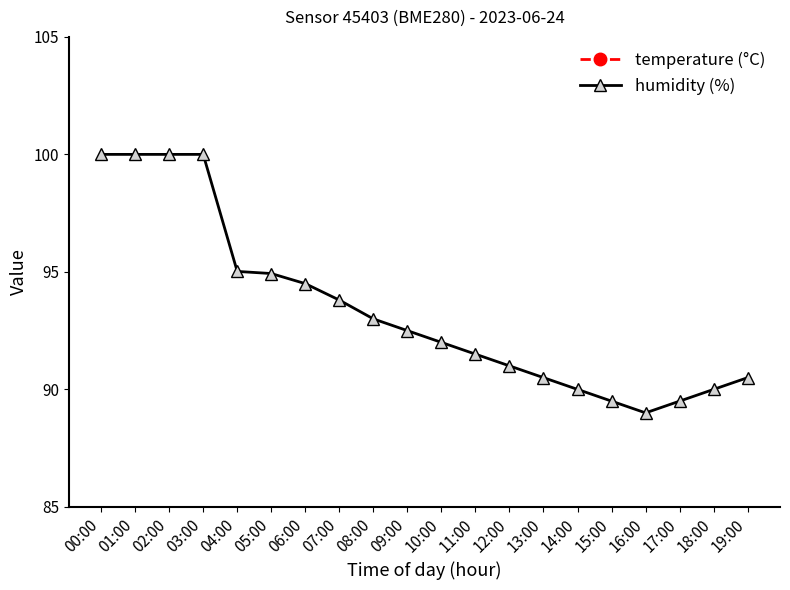

True or false: humidity has a value of 29.0 at 12:00.

False